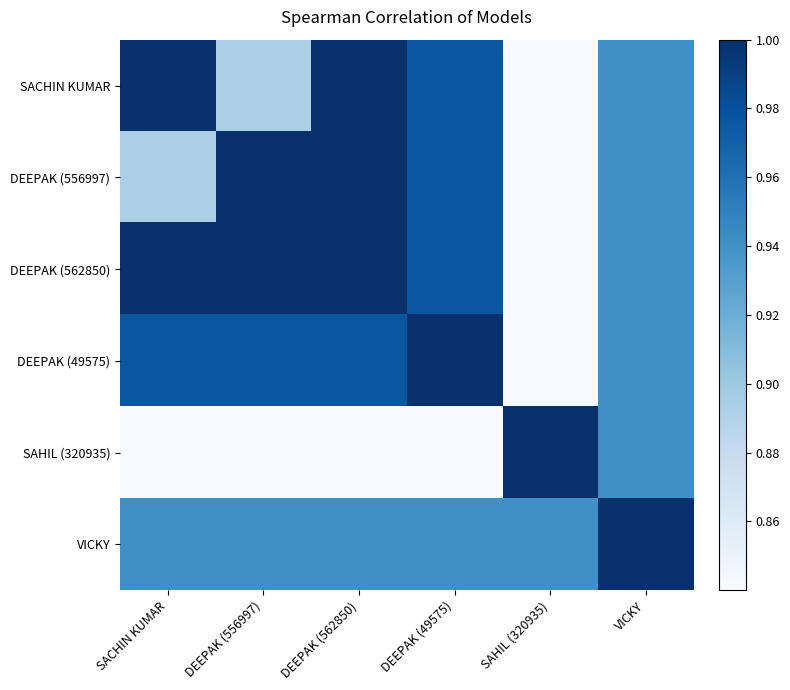

Reading left to right, transcribe all the data shown in this chart.

SACHIN KUMAR: SACHIN KUMAR=1.0	DEEPAK (556997)=0.9	DEEPAK (562850)=1.0	DEEPAK (49575)=1.0	SAHIL (320935)=0.8	VICKY=0.9
DEEPAK (556997): SACHIN KUMAR=0.9	DEEPAK (556997)=1.0	DEEPAK (562850)=1.0	DEEPAK (49575)=1.0	SAHIL (320935)=0.8	VICKY=0.9
DEEPAK (562850): SACHIN KUMAR=1.0	DEEPAK (556997)=1.0	DEEPAK (562850)=1.0	DEEPAK (49575)=1.0	SAHIL (320935)=0.8	VICKY=0.9
DEEPAK (49575): SACHIN KUMAR=1.0	DEEPAK (556997)=1.0	DEEPAK (562850)=1.0	DEEPAK (49575)=1.0	SAHIL (320935)=0.8	VICKY=0.9
SAHIL (320935): SACHIN KUMAR=0.8	DEEPAK (556997)=0.8	DEEPAK (562850)=0.8	DEEPAK (49575)=0.8	SAHIL (320935)=1.0	VICKY=0.9
VICKY: SACHIN KUMAR=0.9	DEEPAK (556997)=0.9	DEEPAK (562850)=0.9	DEEPAK (49575)=0.9	SAHIL (320935)=0.9	VICKY=1.0